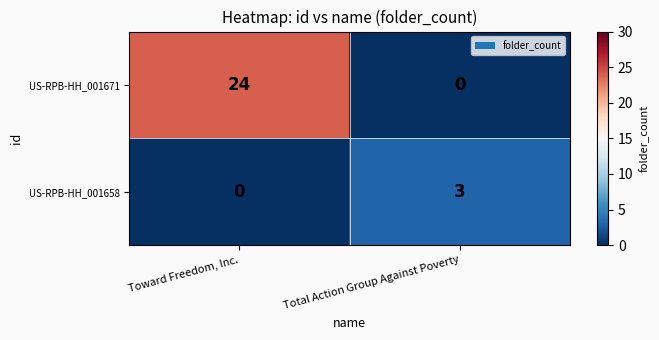

The US-RPB-HH_001658 series shows 5 at Total Action Group Against Poverty. True or false?

False